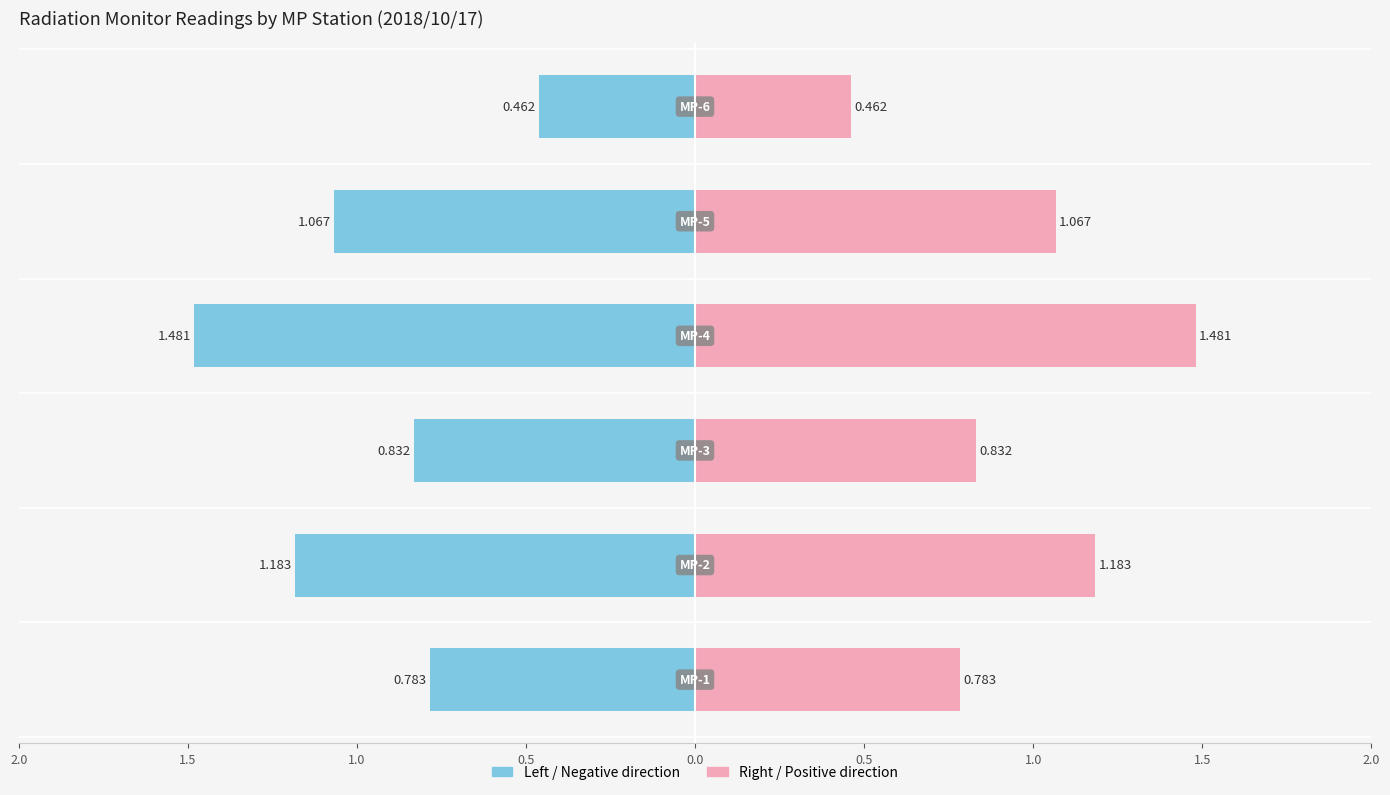

Reading left to right, list all the values displayed in this chart.

Left (MP avg): -0.8	-1.2	-0.8	-1.5	-1.1	-0.5
Right (MP avg): 0.8	1.2	0.8	1.5	1.1	0.5